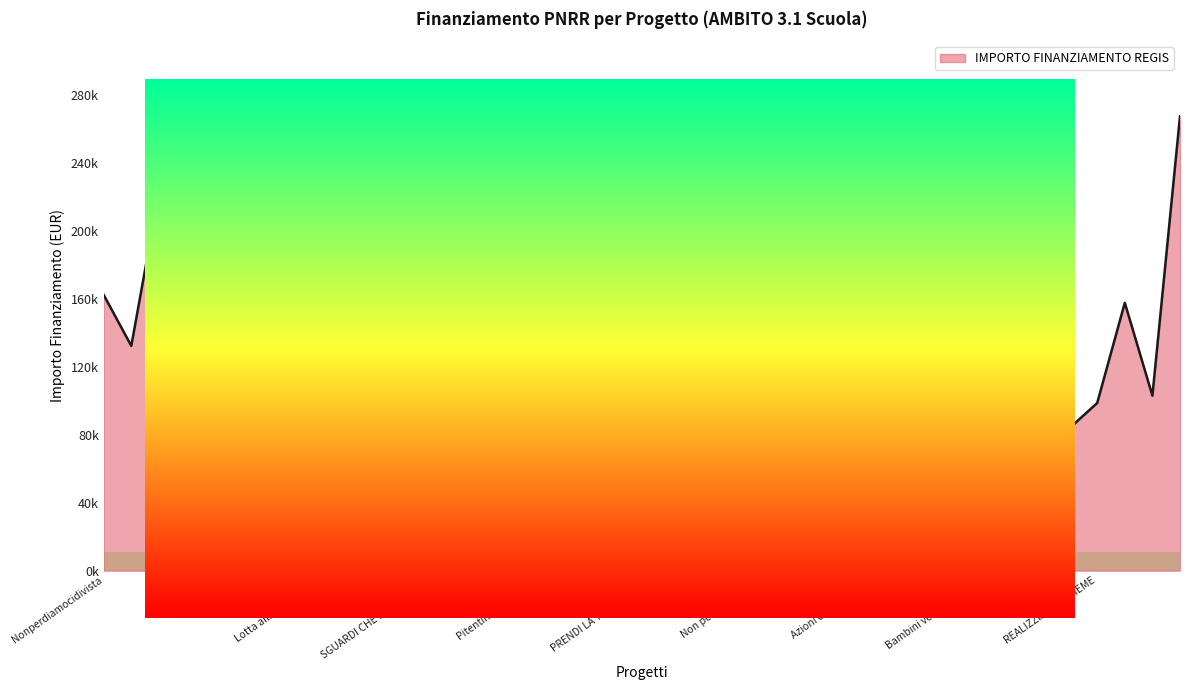

Rank the categories by value from highest to lowest.

Investire sulle competenze, Verri mai piu, Ritrovare la motivazione, Bambini venite parvulos, UNA DIREZIONE DI VITA, Prevenzione e contrasto, La scuola ce, ENJOY YOUR GOLGI, La scuola nel mondo, Un passo per volta, Lotta alla dispersione, Combattere la dispersione, Nonperdiamocidivista, NESSUNO ESCLUSO, Non uno di meno, Lancora insieme, Crescere, Keynes: stay together, Una scuola che accoglie, Azioni di educazione, LITTLE STEPS BIG THINGS, Pitentino passaporto, NON UNO DI MENO, PRENDI LA TUA BUSSOLA, FUORICLASSE, SGUARDI CHE RIGENERANO, Potenzia la competenza, Si puo fare, STUDENTI PROTAGONISTI, COMPETENTI PER DIVENTARE, I care per una scuola, Dispersione no grazie, All in, IN-SIEME PER NON PERDER-SI, REALIZZIAMO INSIEME, Scom-bussoli-amo, Non perdere la rotta, Orizzonti di apprendimento, Prevenzione della dispersione, TALENT TEAM FOR FUTURE